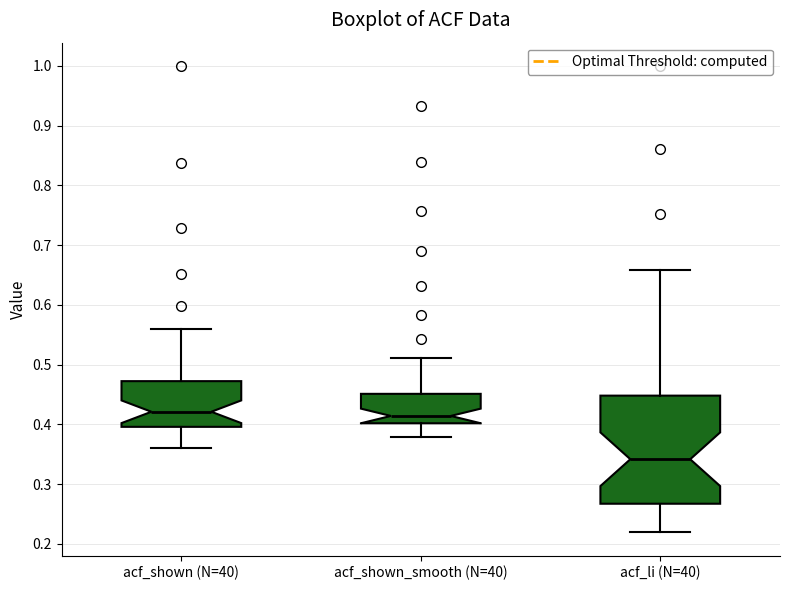

Reading left to right, read every box against the y-axis: the position of its median line, the range the box covers, and the ends of its whiskers. The values are not printed on the chart, so give them approximately, as read against the axis.

acf_shown (N=40): median 0.42, box 0.40 to 0.47, whiskers 0.36 to 0.56
acf_shown_smooth (N=40): median 0.41, box 0.40 to 0.45, whiskers 0.38 to 0.51
acf_li (N=40): median 0.34, box 0.27 to 0.45, whiskers 0.22 to 0.66